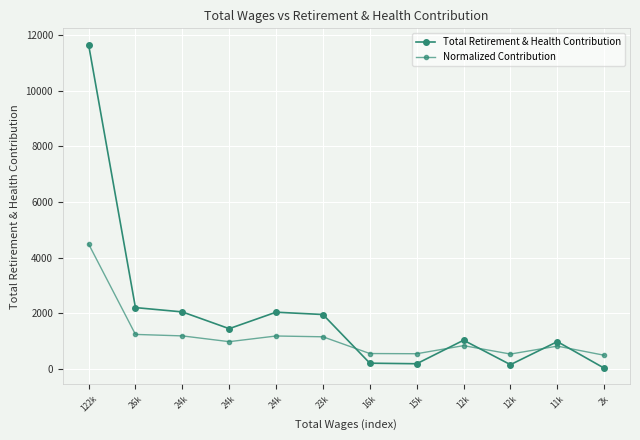

Reading left to right, what are all the values shown in this chart?

Total Retirement & Health Contribution: 122k=11662.0	26k=2212.0	24k=2057.0	24k=1455.0	24k=2047.0	23k=1963.0	16k=215.0	15k=195.0	12k=1040.0	12k=162.0	11k=990.0	2k=36.0
Normalized Contribution: 122k=4500.0	26k=1248.7	24k=1195.3	24k=988.2	24k=1191.9	23k=1163.0	16k=561.6	15k=554.7	12k=845.4	12k=543.4	11k=828.2	2k=500.0